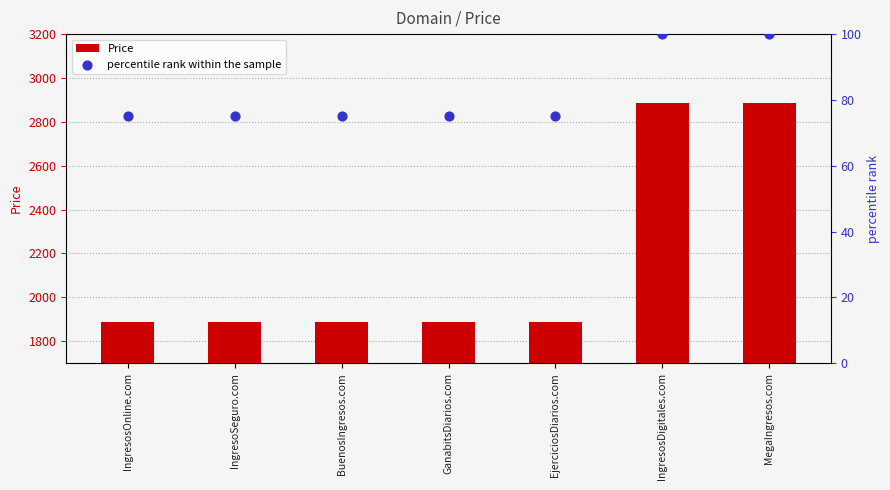

Which series reaches the minimum Y coordinate?

percentile rank within the sample